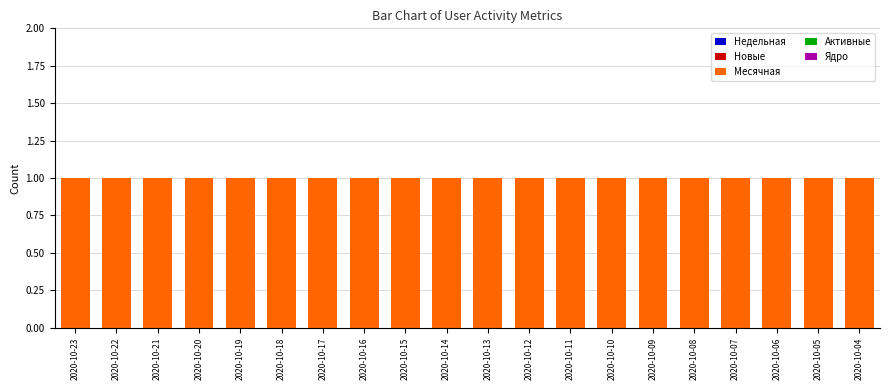

How many groups of bars are there?

20